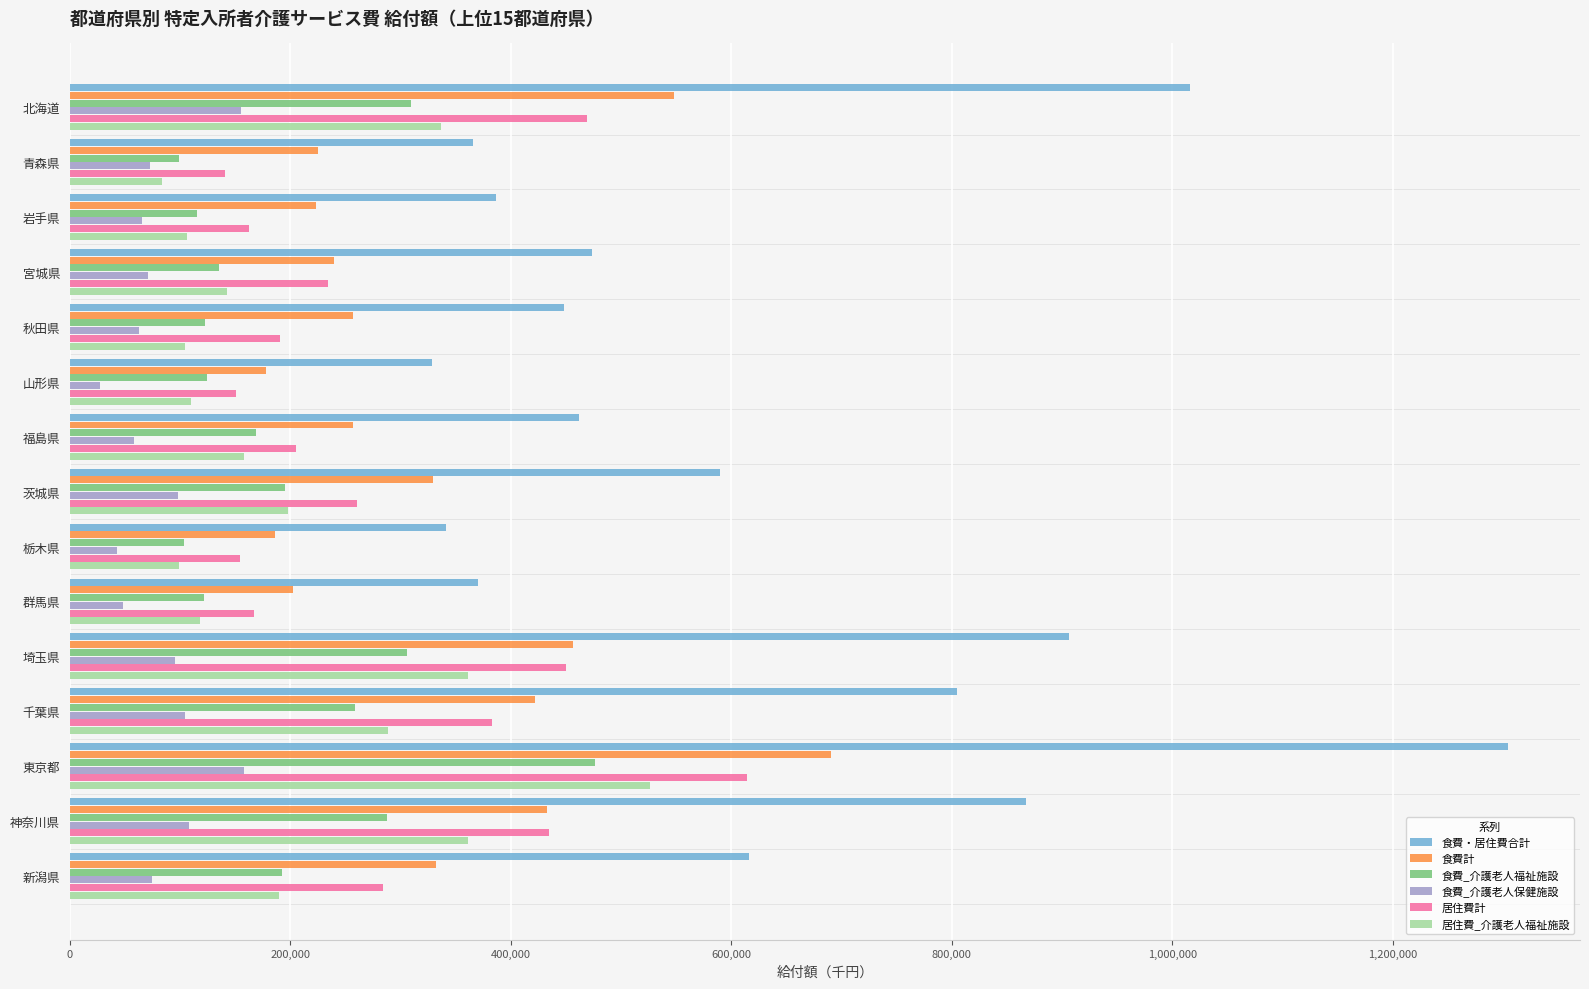

What is the maximum value for 食費_介護老人福祉施設?

476718.2